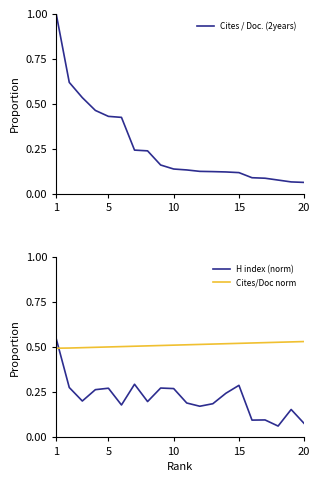

At how many categories does at least one series exceed 0?

20